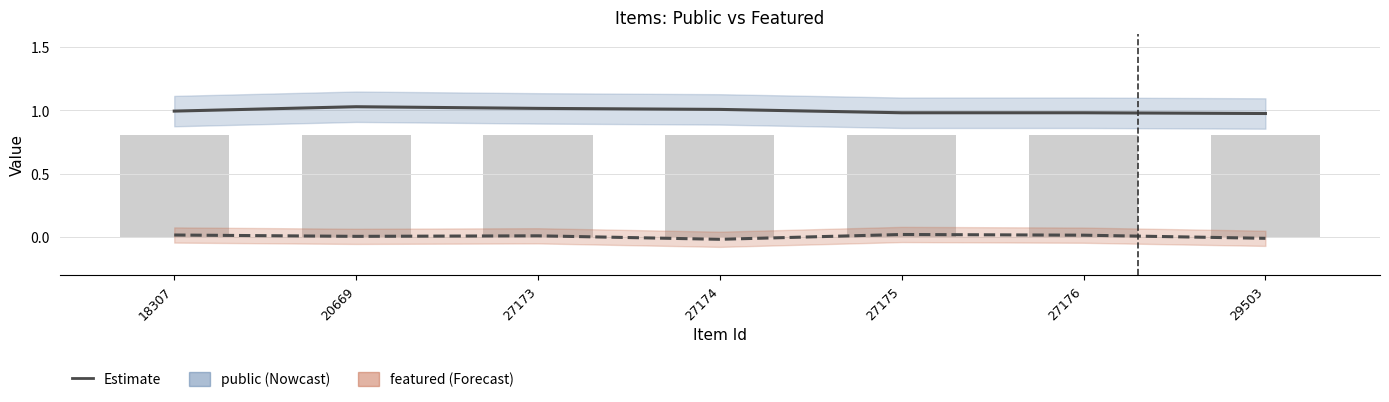

How many groups of bars are there?

7